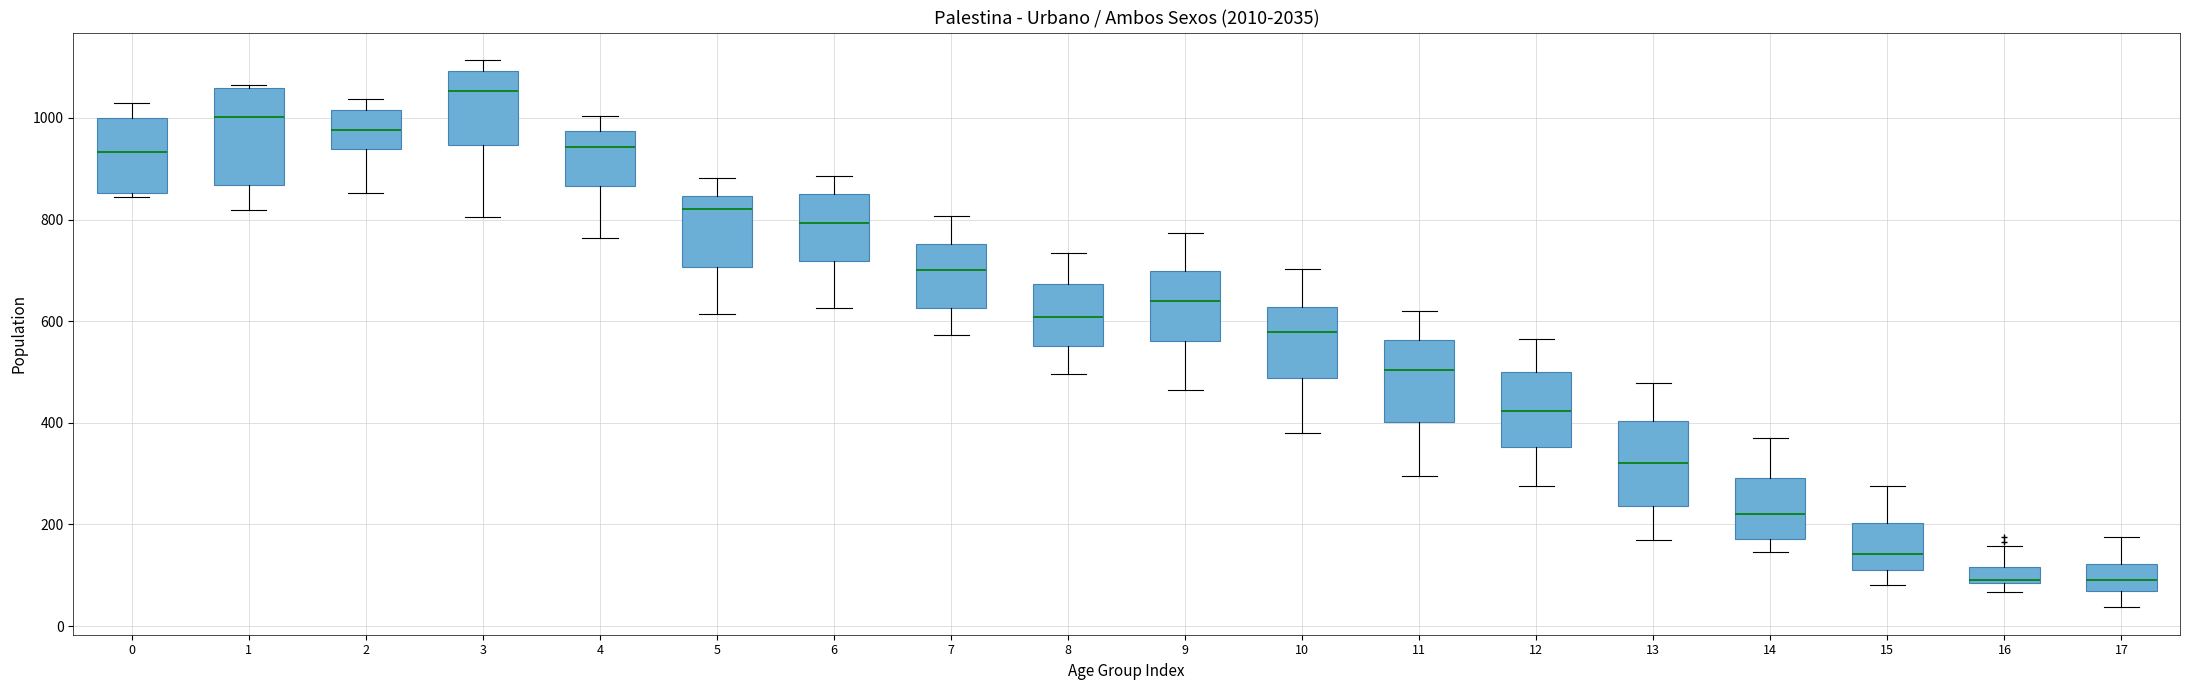

Which box is the tallest, from its lower edge to its upper edge?

1